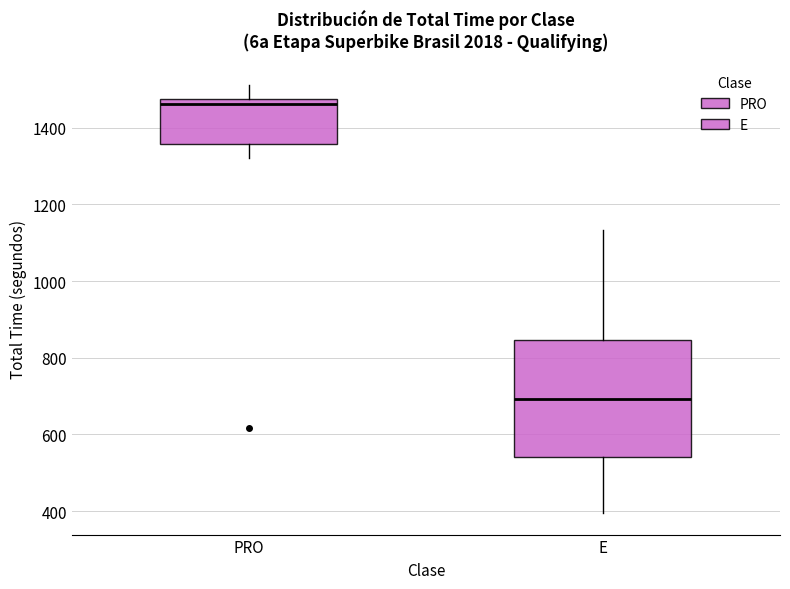

Which box is the tallest, from its lower edge to its upper edge?

E